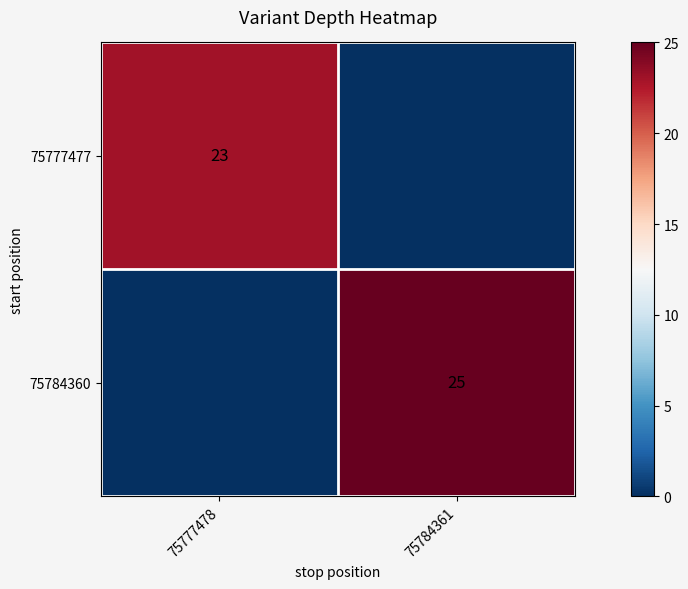

Is the value of 75777477 at 75777478 greater than the value of 75784360 at 75784361?

No